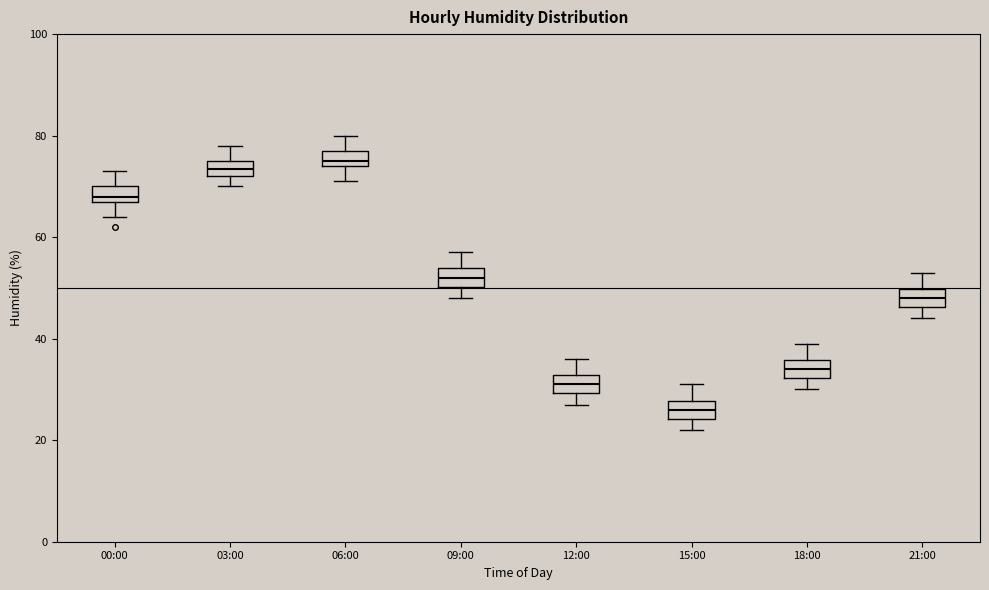

Reading left to right, read every box against the y-axis: the position of its median line, the range the box covers, and the ends of its whiskers. The values are not printed on the chart, so give them approximately, as read against the axis.

00:00: median 68 (just above the box's lower edge), box 68 to 70, whiskers 64 to 74
03:00: median 74, box 72 to 76, whiskers 70 to 78
06:00: median 76, box 74 to 78, whiskers 72 to 80
09:00: median 52, box 50 to 54, whiskers 48 to 58
12:00: median 32 (inside the box), box 30 to 32, whiskers 28 to 36
15:00: median 26, box 24 to 28, whiskers 22 to 32
18:00: median 34, box 32 to 36, whiskers 30 to 40
21:00: median 48, box 46 to 50, whiskers 44 to 54